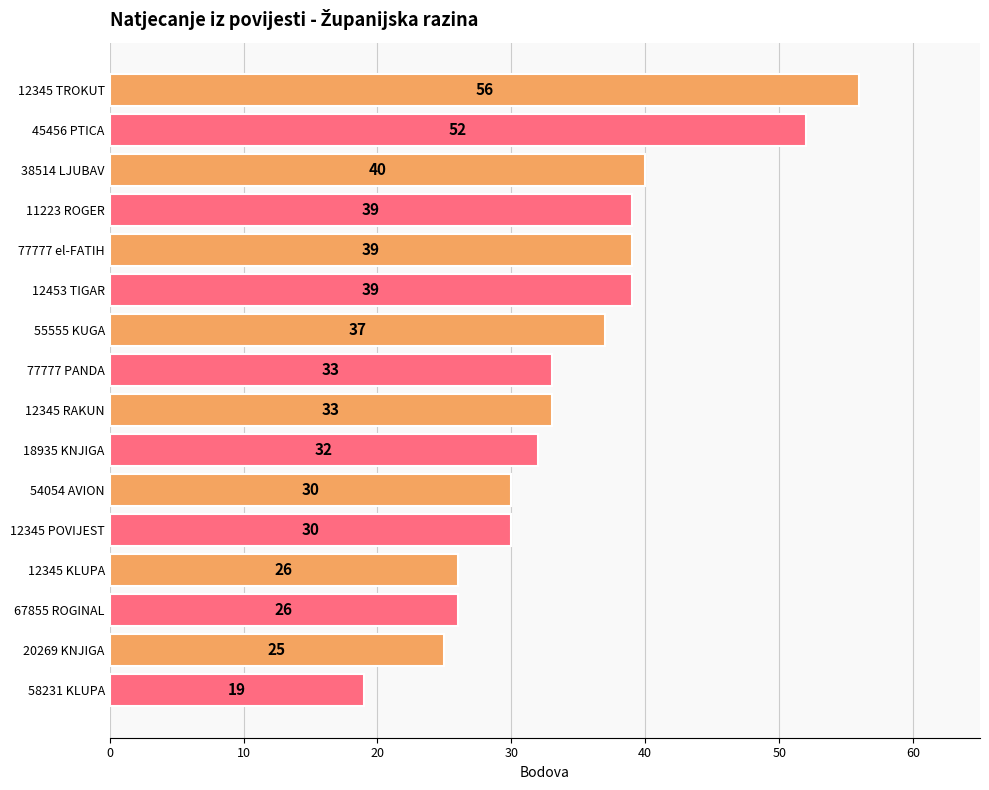

Reading bottom to top, transcribe all the data shown in this chart.

19	25	26	26	30	30	32	33	33	37	39	39	39	40	52	56